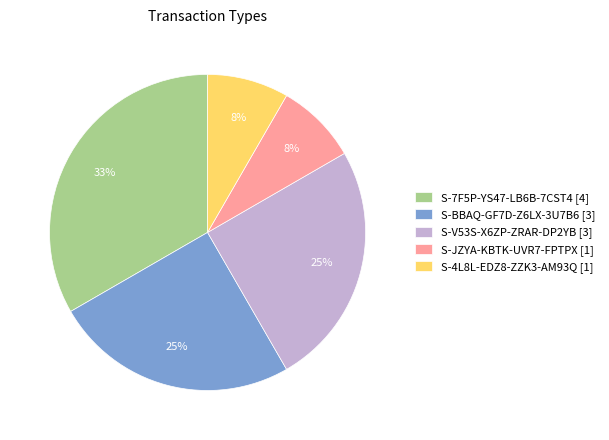

To the nearest percent, what is the difference between the largest and smallest slice percentages?

25%